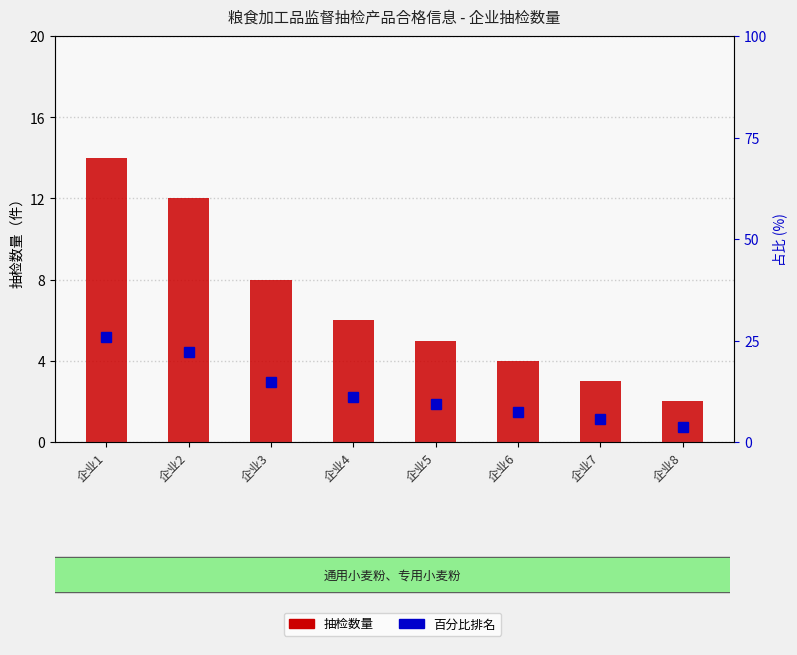

Where is 通用小麦粉、专用小麦粉 nearest to the value 8?

企业3